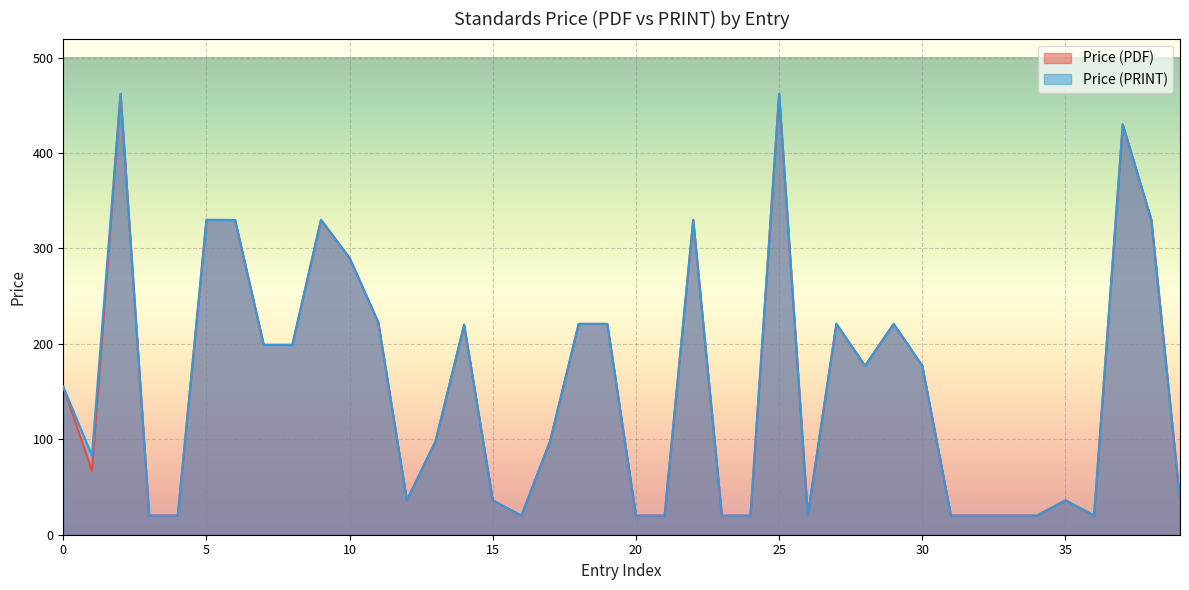

What is the maximum value shown in the chart?

462.0